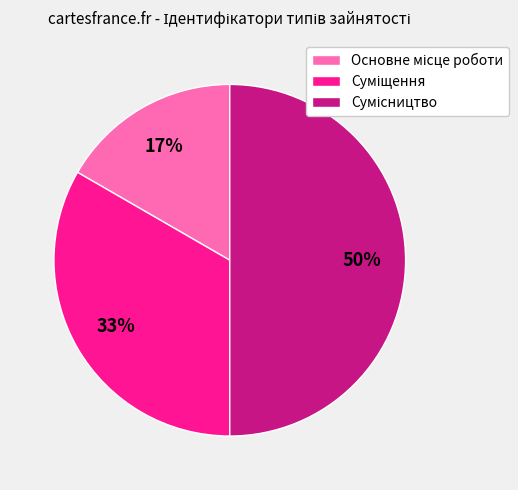

To the nearest percent, what is the difference between the largest and smallest slice percentages?

33%